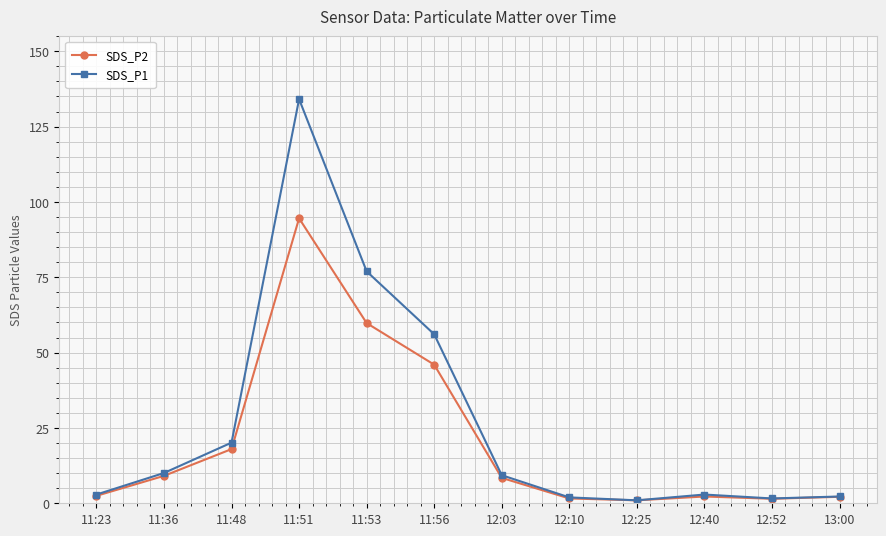

List the series in order of their peak value, highest first.

SDS_P1, SDS_P2